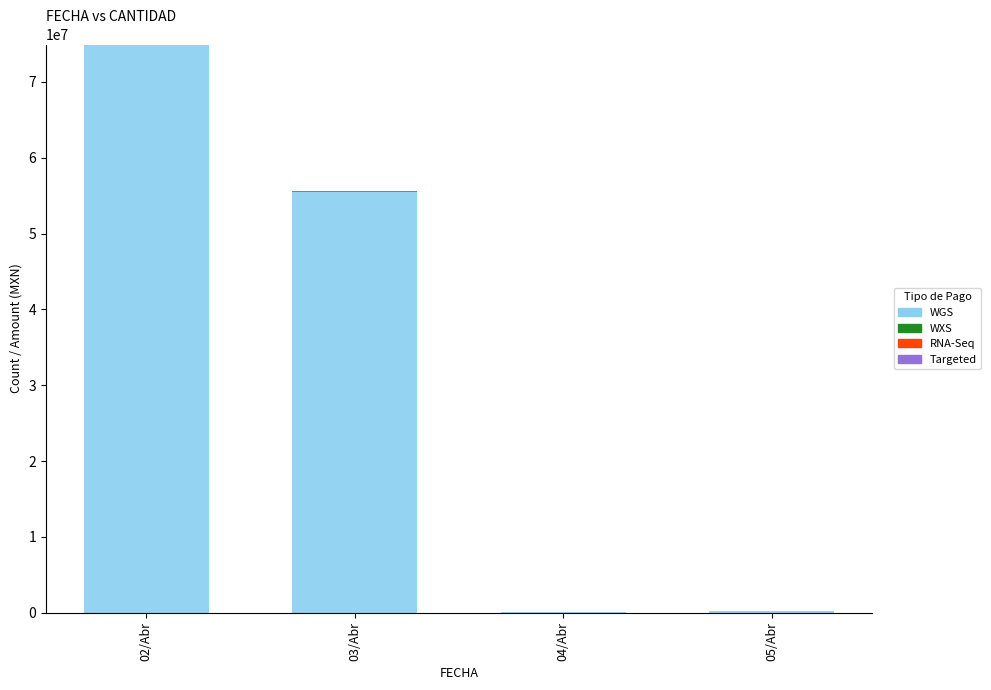

Which category has the highest value in the WGS series?

02/Abr